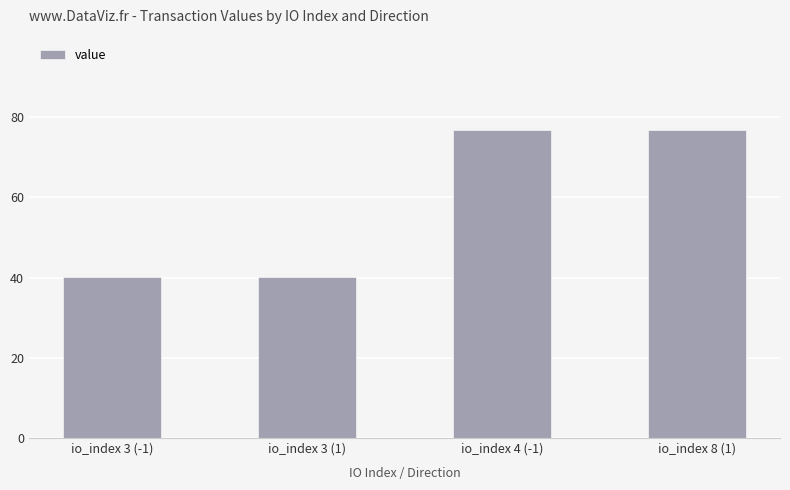

Which has a higher value, io_index 8 (1) or io_index 3 (-1)?

io_index 8 (1)